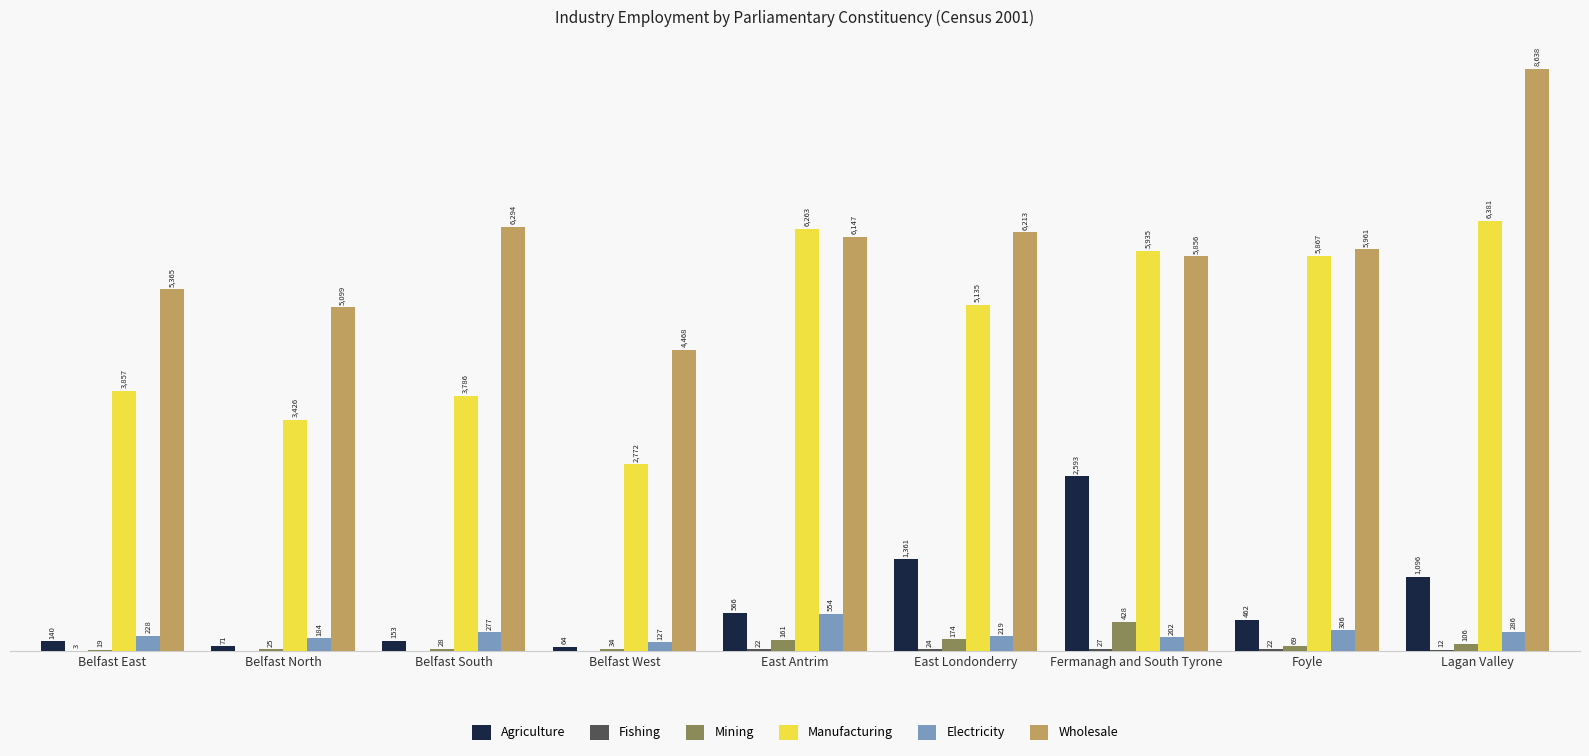

Are the bars horizontal?

No